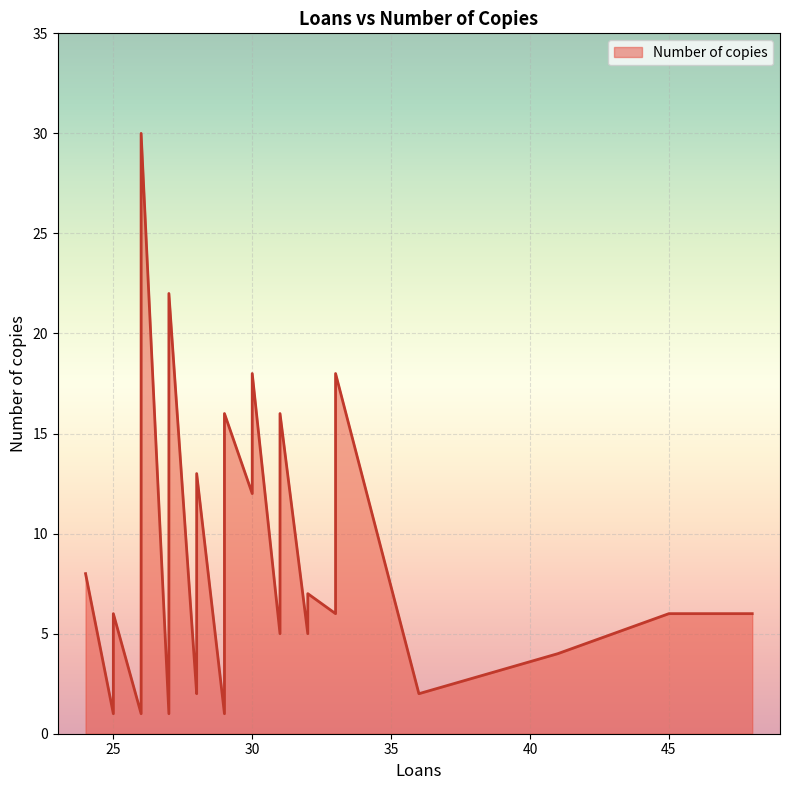

The value at 26 is 6. True or false?

False